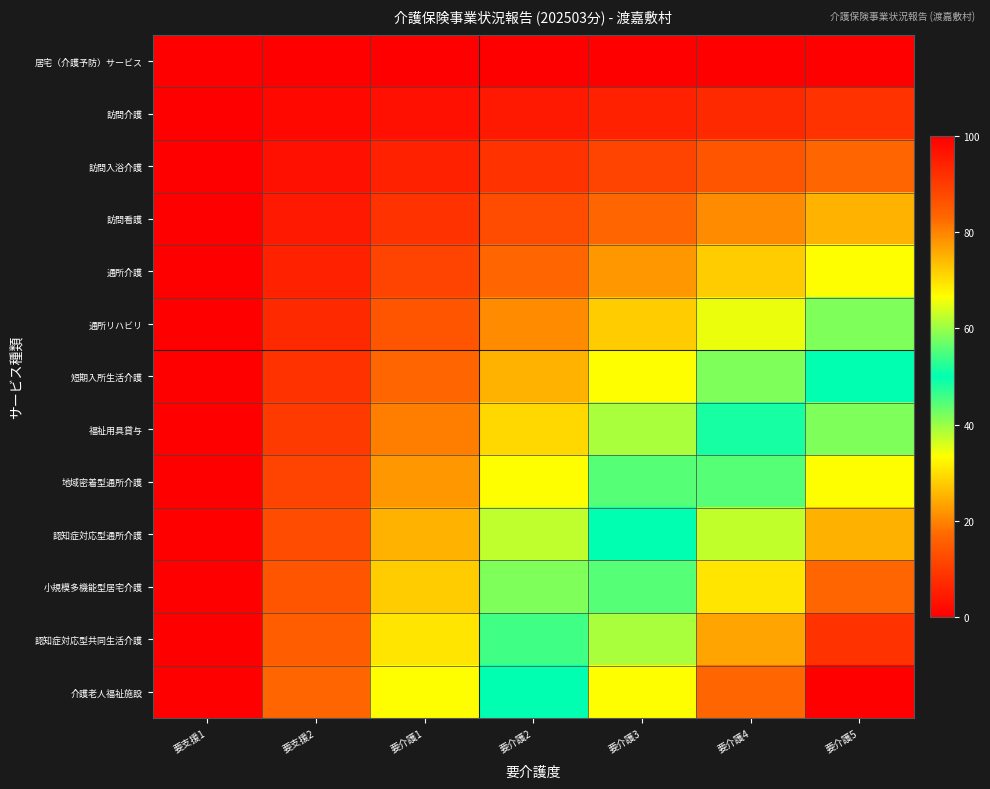

Reading left to right, what are all the values shown in this chart?

居宅（介護予防）サービス: 要支援1=0.0	要支援2=0.0	要介護1=0.0	要介護2=0.0	要介護3=0.0	要介護4=0.0	要介護5=0.0
訪問介護: 要支援1=0.0	要支援2=1.4	要介護1=2.8	要介護2=4.2	要介護3=5.6	要介護4=6.9	要介護5=8.3
訪問入浴介護: 要支援1=0.0	要支援2=2.8	要介護1=5.6	要介護2=8.3	要介護3=11.1	要介護4=13.9	要介護5=16.7
訪問看護: 要支援1=0.0	要支援2=4.2	要介護1=8.3	要介護2=12.5	要介護3=16.7	要介護4=20.8	要介護5=25.0
通所介護: 要支援1=0.0	要支援2=5.6	要介護1=11.1	要介護2=16.7	要介護3=22.2	要介護4=27.8	要介護5=33.3
通所リハビリ: 要支援1=0.0	要支援2=6.9	要介護1=13.9	要介護2=20.8	要介護3=27.8	要介護4=34.7	要介護5=41.7
短期入所生活介護: 要支援1=0.0	要支援2=8.3	要介護1=16.7	要介護2=25.0	要介護3=33.3	要介護4=41.7	要介護5=50.0
福祉用具貸与: 要支援1=0.0	要支援2=9.7	要介護1=19.4	要介護2=29.2	要介護3=38.9	要介護4=48.6	要介護5=58.3
地域密着型通所介護: 要支援1=0.0	要支援2=11.1	要介護1=22.2	要介護2=33.3	要介護3=44.4	要介護4=55.6	要介護5=66.7
認知症対応型通所介護: 要支援1=0.0	要支援2=12.5	要介護1=25.0	要介護2=37.5	要介護3=50.0	要介護4=62.5	要介護5=75.0
小規模多機能型居宅介護: 要支援1=0.0	要支援2=13.9	要介護1=27.8	要介護2=41.7	要介護3=55.6	要介護4=69.4	要介護5=83.3
認知症対応型共同生活介護: 要支援1=0.0	要支援2=15.3	要介護1=30.6	要介護2=45.8	要介護3=61.1	要介護4=76.4	要介護5=91.7
介護老人福祉施設: 要支援1=0.0	要支援2=16.7	要介護1=33.3	要介護2=50.0	要介護3=66.7	要介護4=83.3	要介護5=100.0